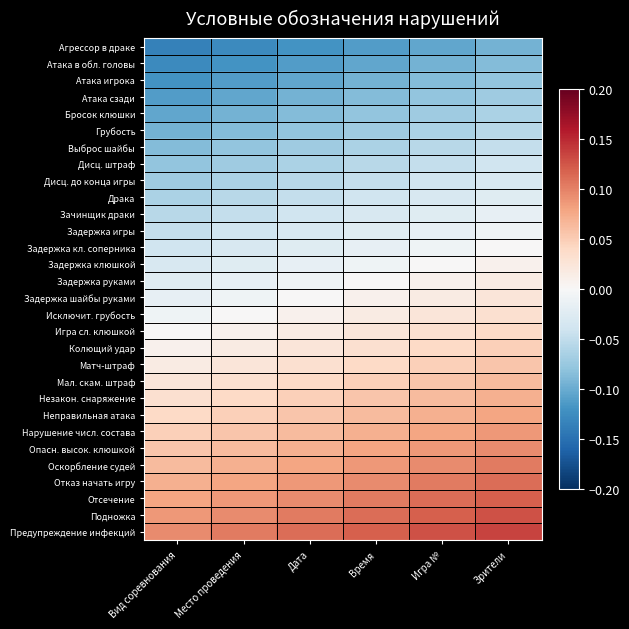

Reading left to right, extract all data points from this chart.

Агрессор в драке: Вид соревнования=-0.1	Место проведения=-0.1	Дата=-0.1	Время=-0.1	Игра №=-0.1	Зрители=-0.1
Атака в обл. головы: Вид соревнования=-0.1	Место проведения=-0.1	Дата=-0.1	Время=-0.1	Игра №=-0.1	Зрители=-0.1
Атака игрока: Вид соревнования=-0.1	Место проведения=-0.1	Дата=-0.1	Время=-0.1	Игра №=-0.1	Зрители=-0.1
Атака сзади: Вид соревнования=-0.1	Место проведения=-0.1	Дата=-0.1	Время=-0.1	Игра №=-0.1	Зрители=-0.1
Бросок клюшки: Вид соревнования=-0.1	Место проведения=-0.1	Дата=-0.1	Время=-0.1	Игра №=-0.1	Зрители=-0.1
Грубость: Вид соревнования=-0.1	Место проведения=-0.1	Дата=-0.1	Время=-0.1	Игра №=-0.1	Зрители=-0.1
Выброс шайбы: Вид соревнования=-0.1	Место проведения=-0.1	Дата=-0.1	Время=-0.1	Игра №=-0.1	Зрители=-0.0
Дисц. штраф: Вид соревнования=-0.1	Место проведения=-0.1	Дата=-0.1	Время=-0.1	Игра №=-0.0	Зрители=-0.0
Дисц. до конца игры: Вид соревнования=-0.1	Место проведения=-0.1	Дата=-0.1	Время=-0.0	Игра №=-0.0	Зрители=-0.0
Драка: Вид соревнования=-0.1	Место проведения=-0.1	Дата=-0.0	Время=-0.0	Игра №=-0.0	Зрители=-0.0
Зачинщик драки: Вид соревнования=-0.1	Место проведения=-0.0	Дата=-0.0	Время=-0.0	Игра №=-0.0	Зрители=-0.0
Задержка игры: Вид соревнования=-0.0	Место проведения=-0.0	Дата=-0.0	Время=-0.0	Игра №=-0.0	Зрители=-0.0
Задержка кл. соперника: Вид соревнования=-0.0	Место проведения=-0.0	Дата=-0.0	Время=-0.0	Игра №=-0.0	Зрители=0.0
Задержка клюшкой: Вид соревнования=-0.0	Место проведения=-0.0	Дата=-0.0	Время=-0.0	Игра №=0.0	Зрители=0.0
Задержка руками: Вид соревнования=-0.0	Место проведения=-0.0	Дата=-0.0	Время=0.0	Игра №=0.0	Зрители=0.0
Задержка шайбы руками: Вид соревнования=-0.0	Место проведения=-0.0	Дата=0.0	Время=0.0	Игра №=0.0	Зрители=0.0
Исключит. грубость: Вид соревнования=-0.0	Место проведения=0.0	Дата=0.0	Время=0.0	Игра №=0.0	Зрители=0.0
Игра сл. клюшкой: Вид соревнования=0.0	Место проведения=0.0	Дата=0.0	Время=0.0	Игра №=0.0	Зрители=0.0
Колющий удар: Вид соревнования=0.0	Место проведения=0.0	Дата=0.0	Время=0.0	Игра №=0.0	Зрители=0.0
Матч-штраф: Вид соревнования=0.0	Место проведения=0.0	Дата=0.0	Время=0.0	Игра №=0.0	Зрители=0.1
Мал. скам. штраф: Вид соревнования=0.0	Место проведения=0.0	Дата=0.0	Время=0.0	Игра №=0.1	Зрители=0.1
Незакон. снаряжение: Вид соревнования=0.0	Место проведения=0.0	Дата=0.0	Время=0.1	Игра №=0.1	Зрители=0.1
Неправильная атака: Вид соревнования=0.0	Место проведения=0.0	Дата=0.1	Время=0.1	Игра №=0.1	Зрители=0.1
Нарушение числ. состава: Вид соревнования=0.0	Место проведения=0.1	Дата=0.1	Время=0.1	Игра №=0.1	Зрители=0.1
Опасн. высок. клюшкой: Вид соревнования=0.1	Место проведения=0.1	Дата=0.1	Время=0.1	Игра №=0.1	Зрители=0.1
Оскорбление судей: Вид соревнования=0.1	Место проведения=0.1	Дата=0.1	Время=0.1	Игра №=0.1	Зрители=0.1
Отказ начать игру: Вид соревнования=0.1	Место проведения=0.1	Дата=0.1	Время=0.1	Игра №=0.1	Зрители=0.1
Отсечение: Вид соревнования=0.1	Место проведения=0.1	Дата=0.1	Время=0.1	Игра №=0.1	Зрители=0.1
Подножка: Вид соревнования=0.1	Место проведения=0.1	Дата=0.1	Время=0.1	Игра №=0.1	Зрители=0.1
Предупреждение инфекций: Вид соревнования=0.1	Место проведения=0.1	Дата=0.1	Время=0.1	Игра №=0.1	Зрители=0.1